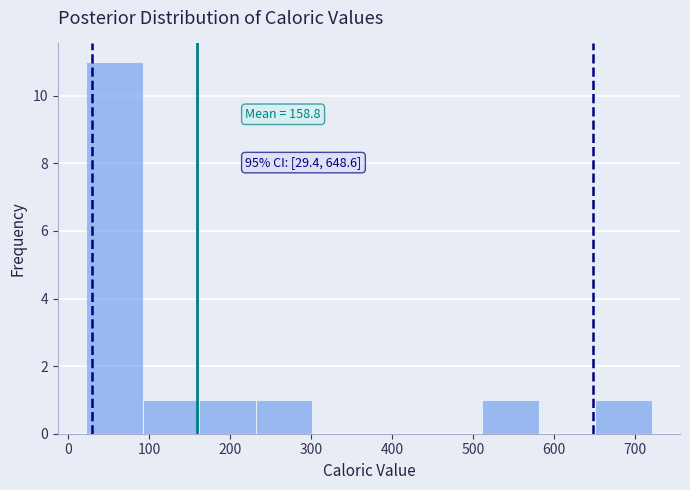

Which range on the x-axis has the tallest bar?

20 to 90